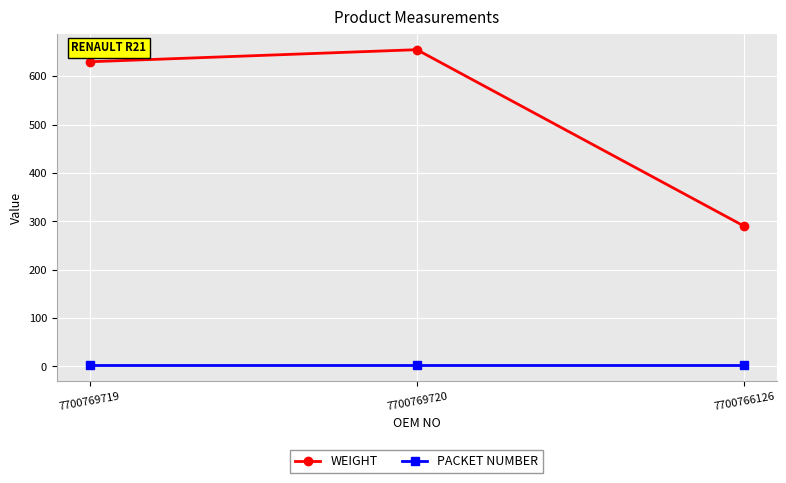

Is this an area chart (filled region under the line)?

No